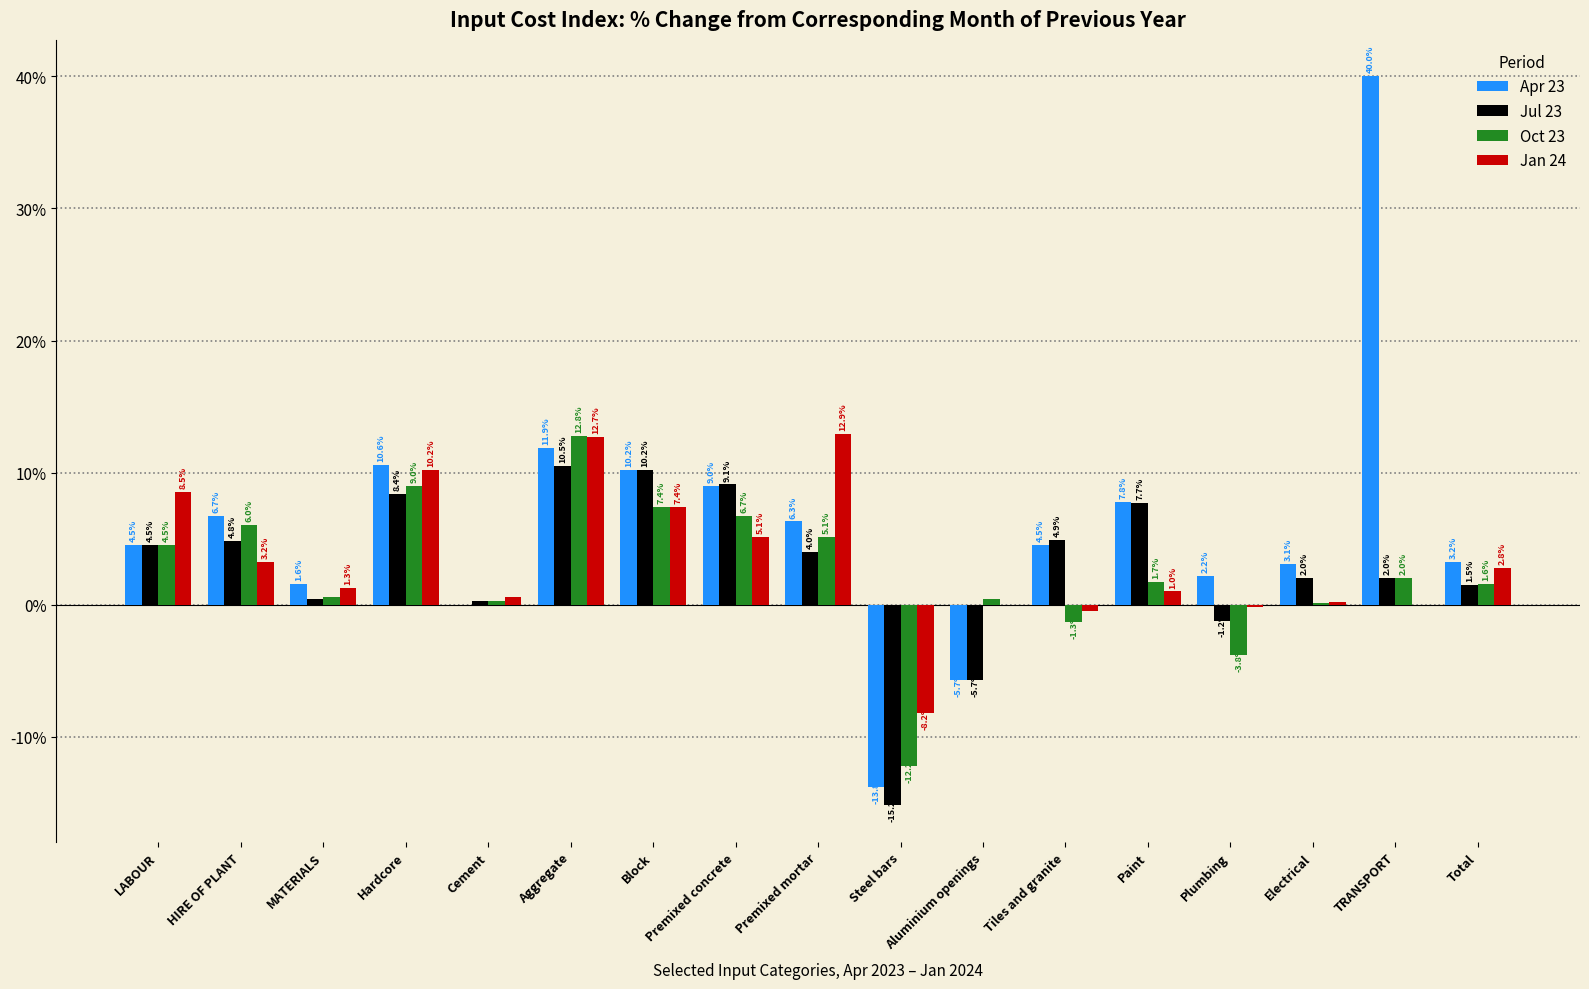

True or false: Oct 23 has a value of 0.4 at Aluminium openings.

True